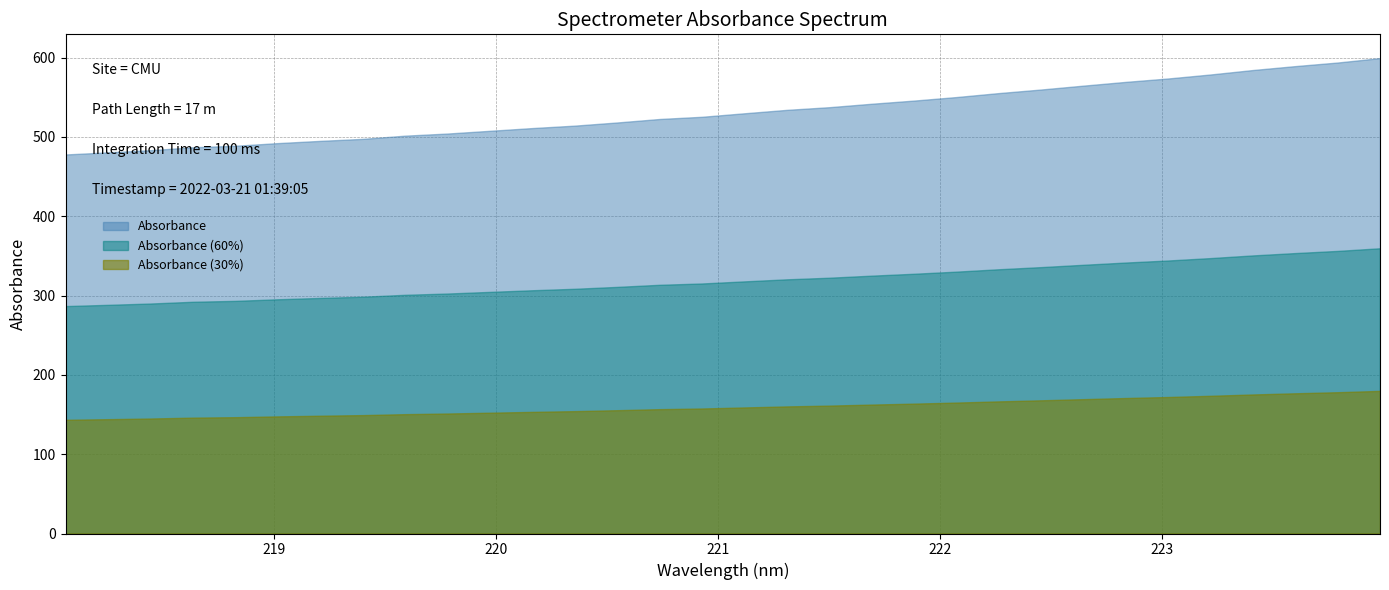

At which label is the value closest to 538?

221.4993